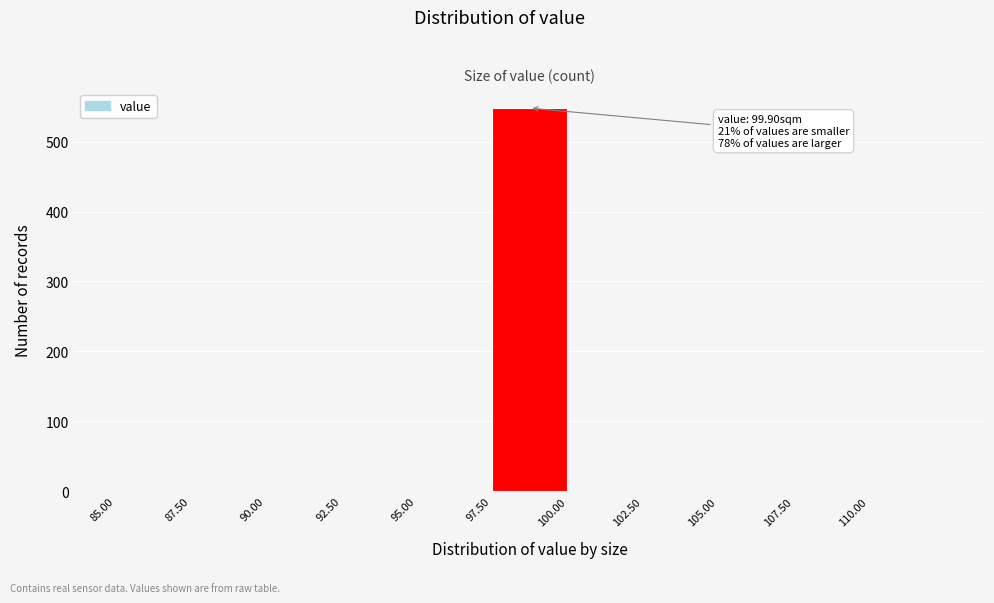

Which range on the x-axis has the tallest bar?

97.5 to 100.0